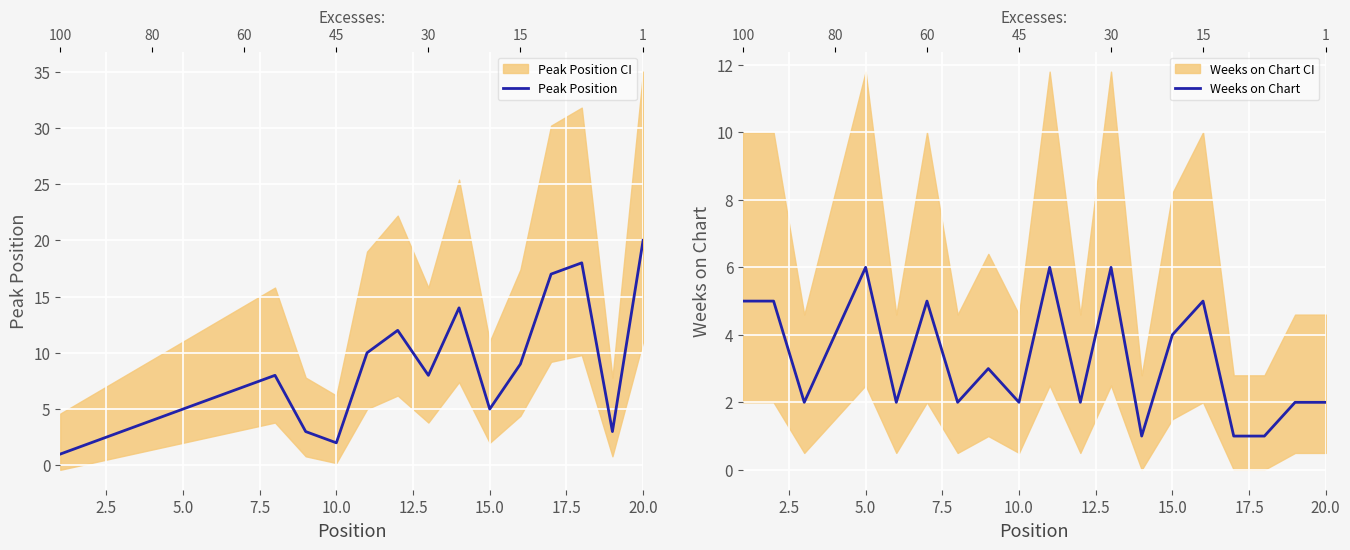

True or false: Weeks on Chart has more than 1 interior local peaks.

True